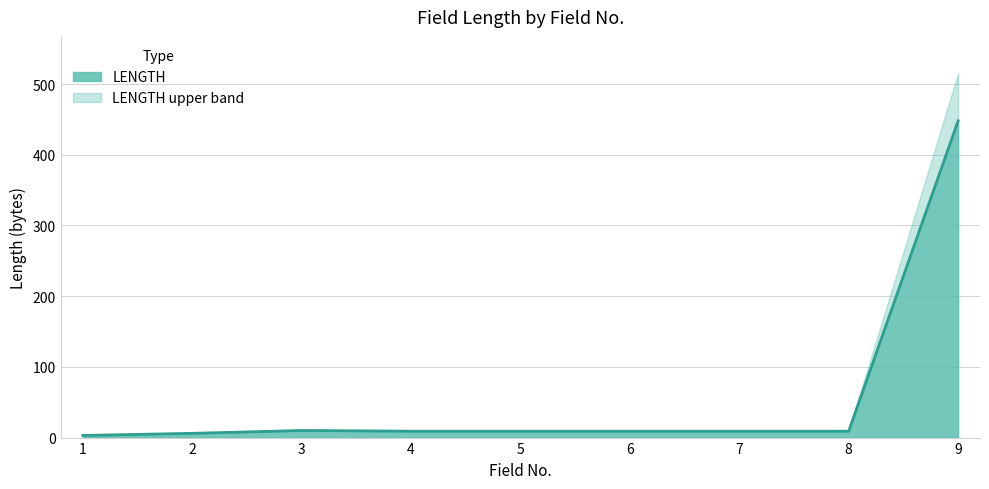

How many data points are above 9?

2